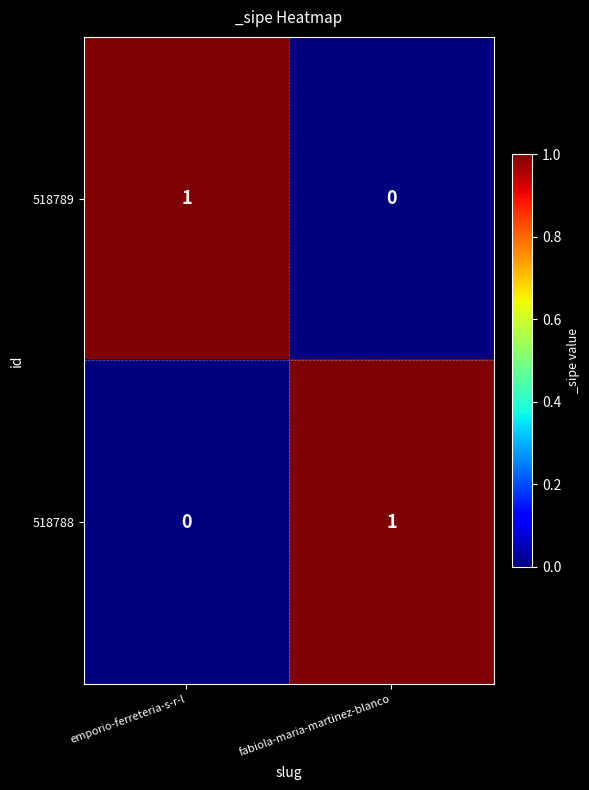

At which label does 518789 reach its peak?

emporio-ferreteria-s-r-l